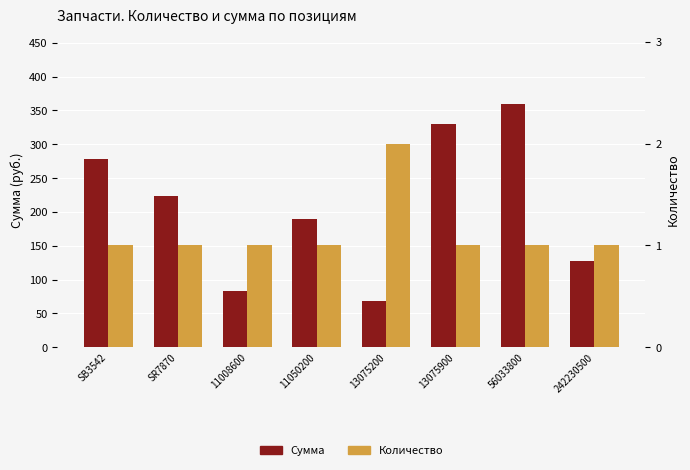

What is the sum of all Сумма values?

1659